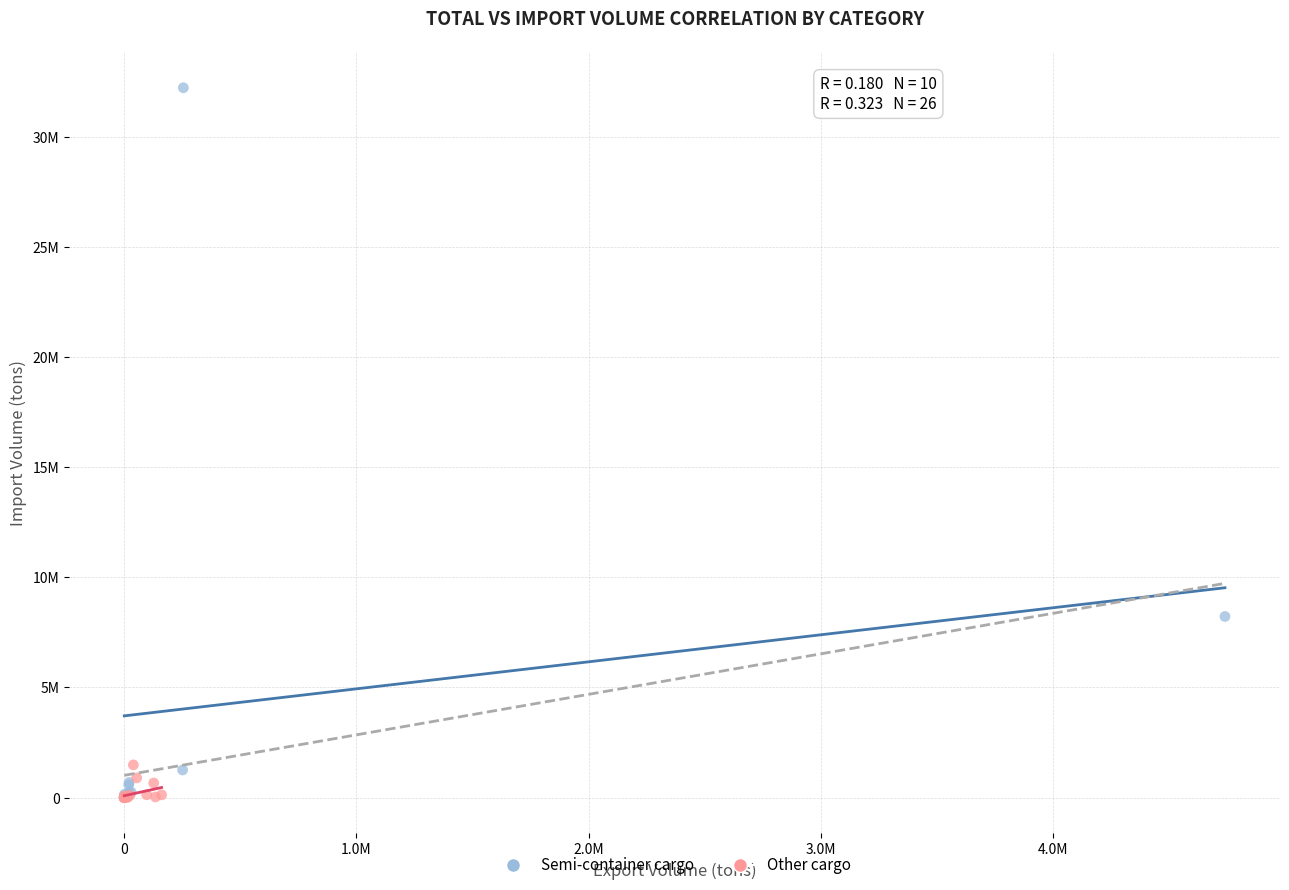

What are all the series names shown in the legend?

Semi-container cargo, Other cargo